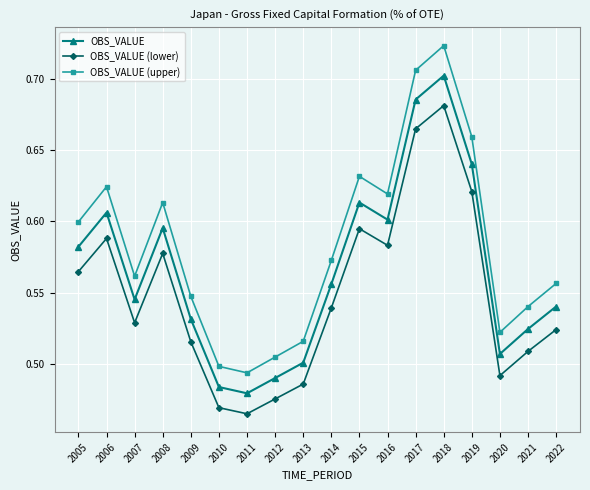

The value of OBS_VALUE (lower) at 2016 is 0.6. True or false?

True